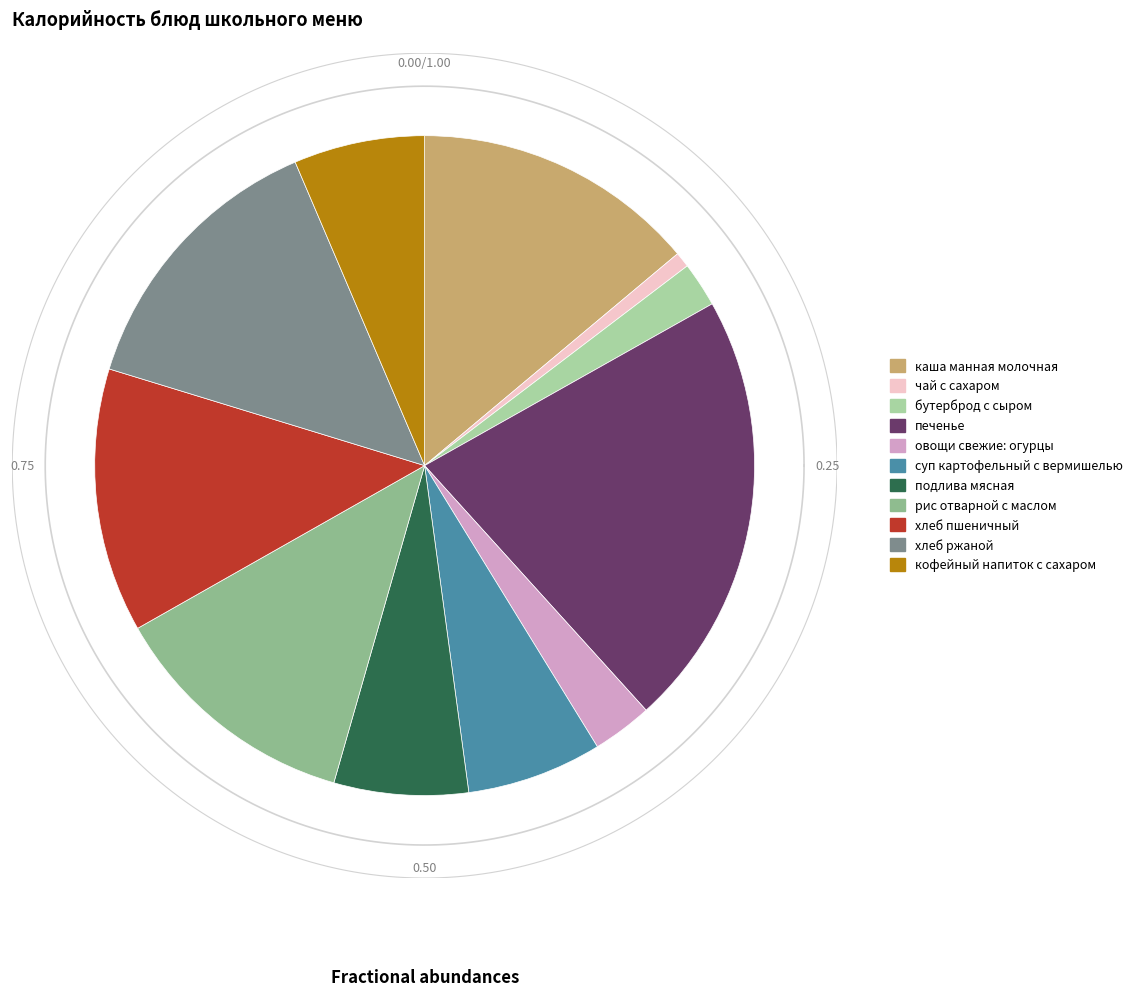

How many slices are in this pie chart?

11